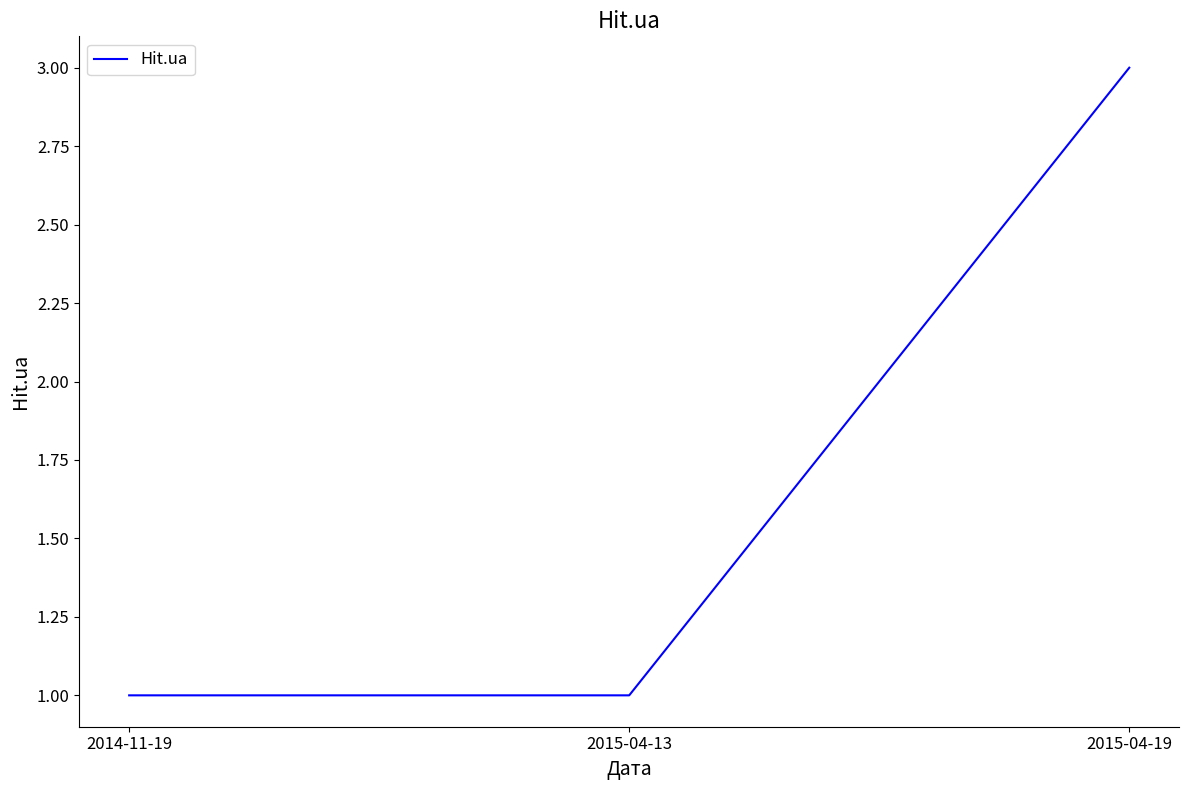

What is the difference between the maximum and minimum values?

2